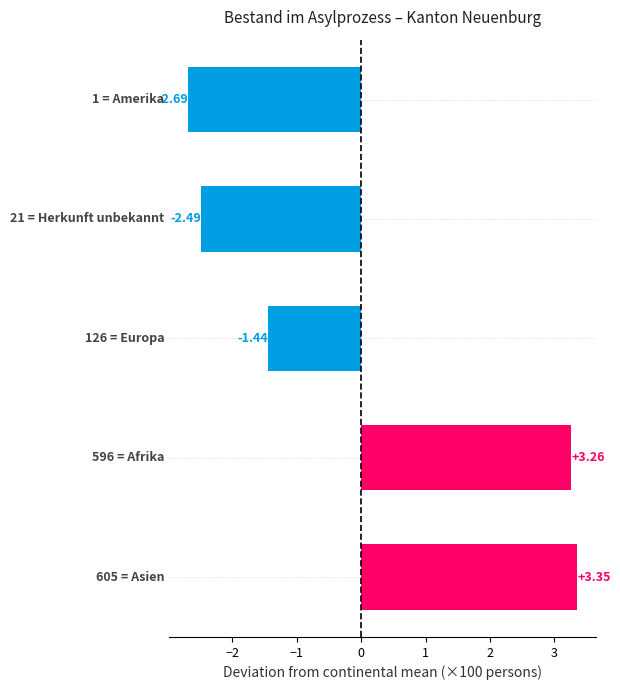

What is the difference between the maximum and minimum values?

6.0